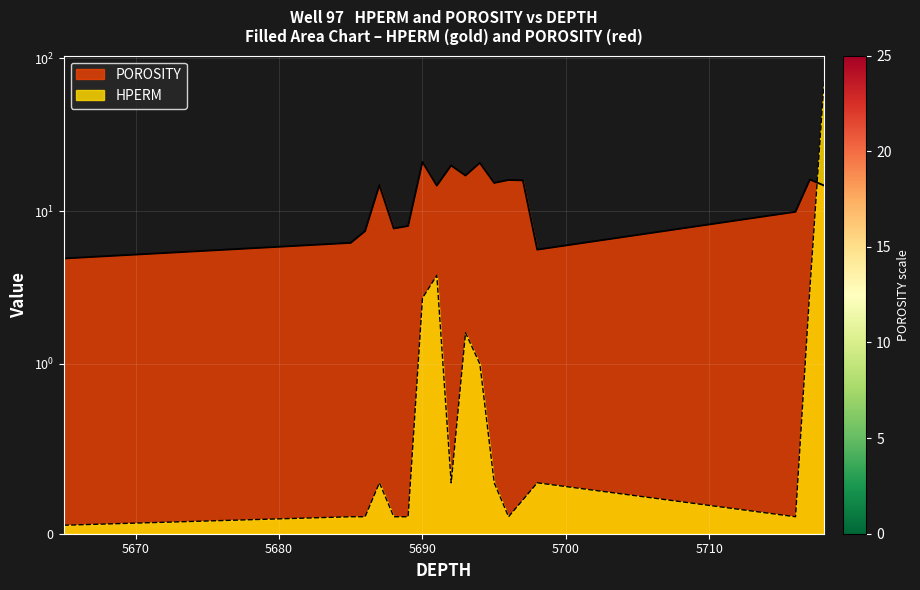

Where do POROSITY and HPERM first cross each other?

5717 and 5718